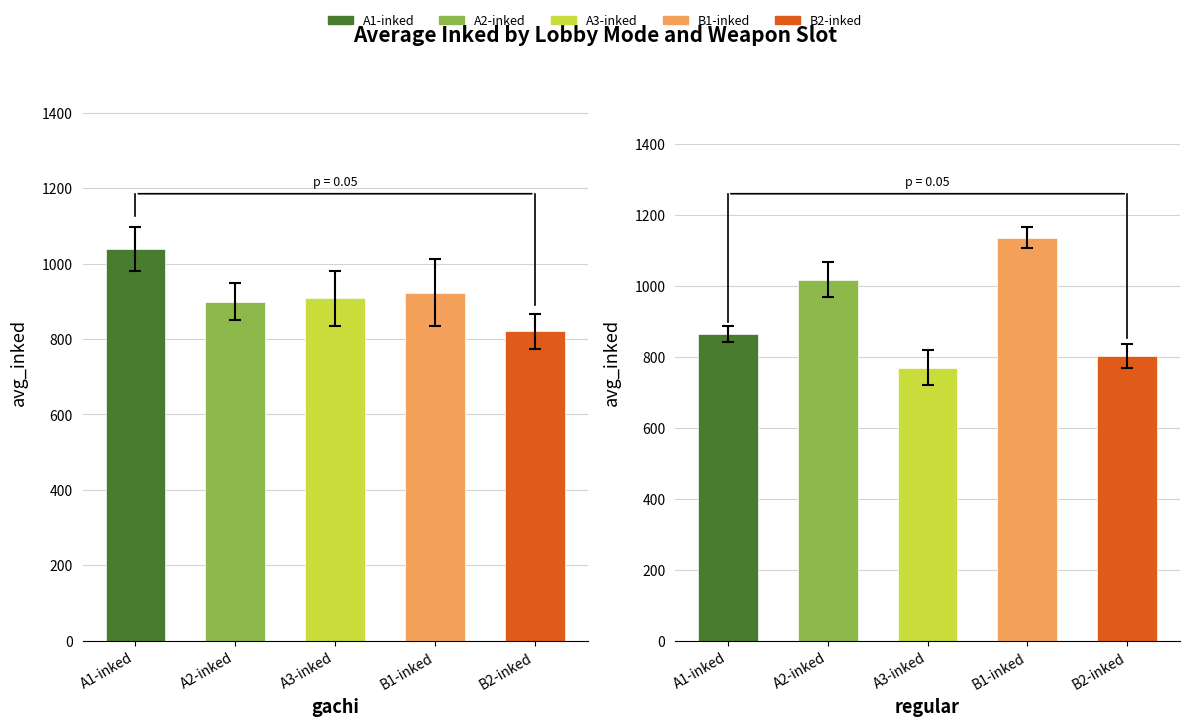

Which has a higher value, A1-inked or B2-inked?

A1-inked